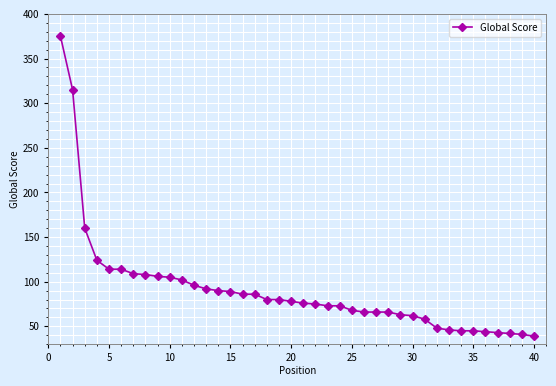

What is the greatest value displayed?

375